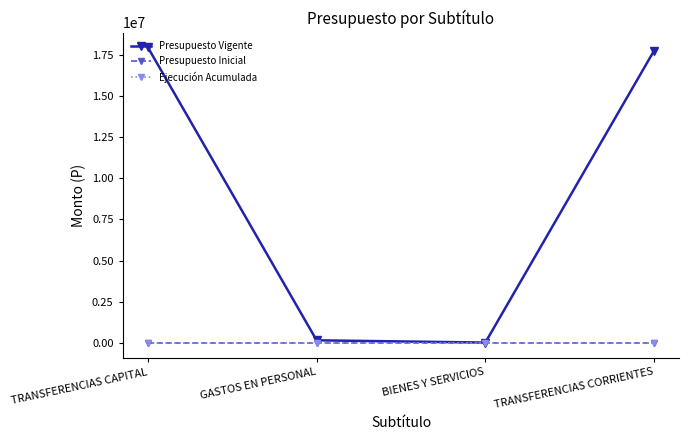

Is this an area chart (filled region under the line)?

No